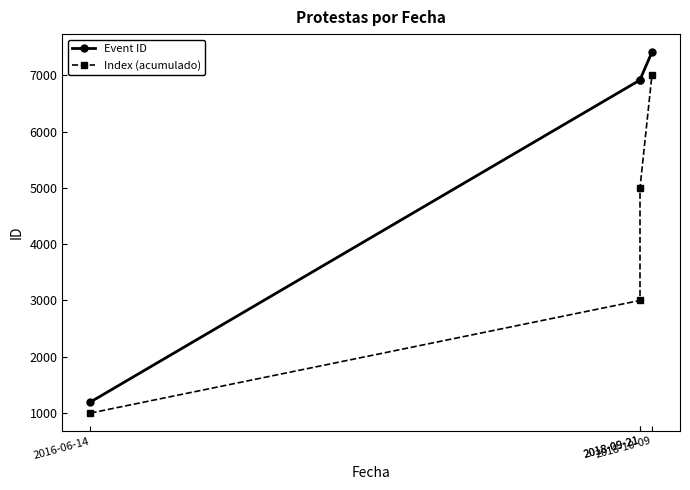

What is the sum of the Event ID values at 2018-09-21 and 2018-10-09?

14328